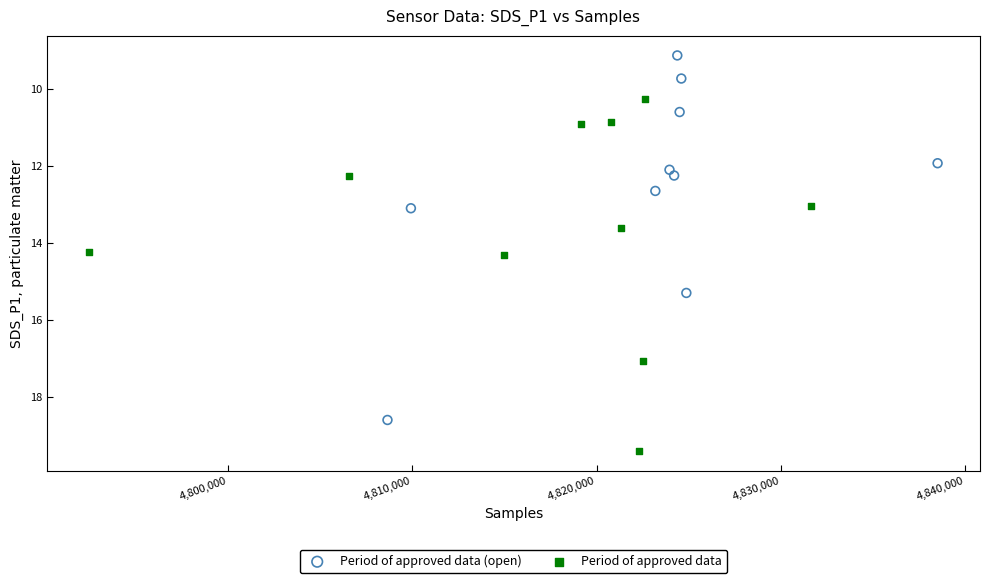

Which series has the largest Y range (max minus min)?

Period of approved data (open)